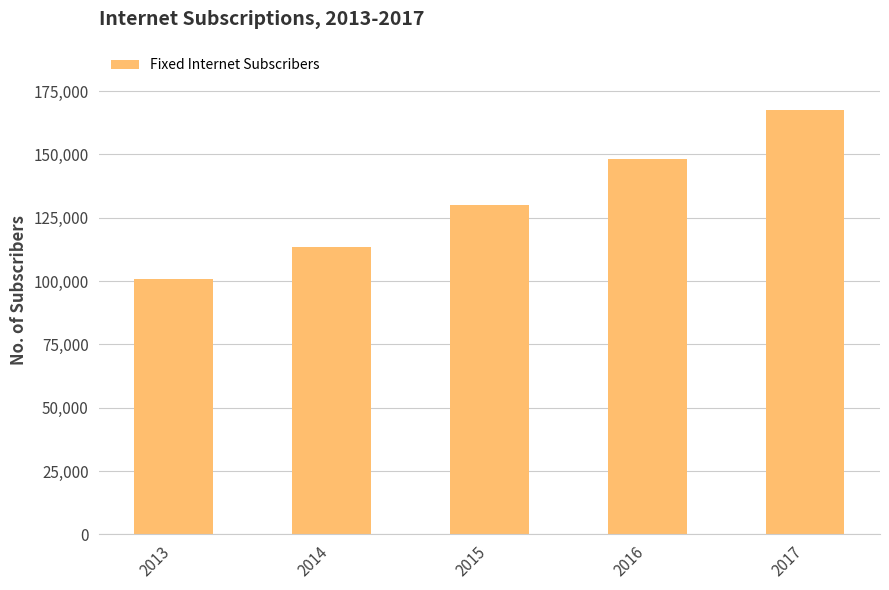

List the labels in order of value, largest first.

2017, 2016, 2015, 2014, 2013